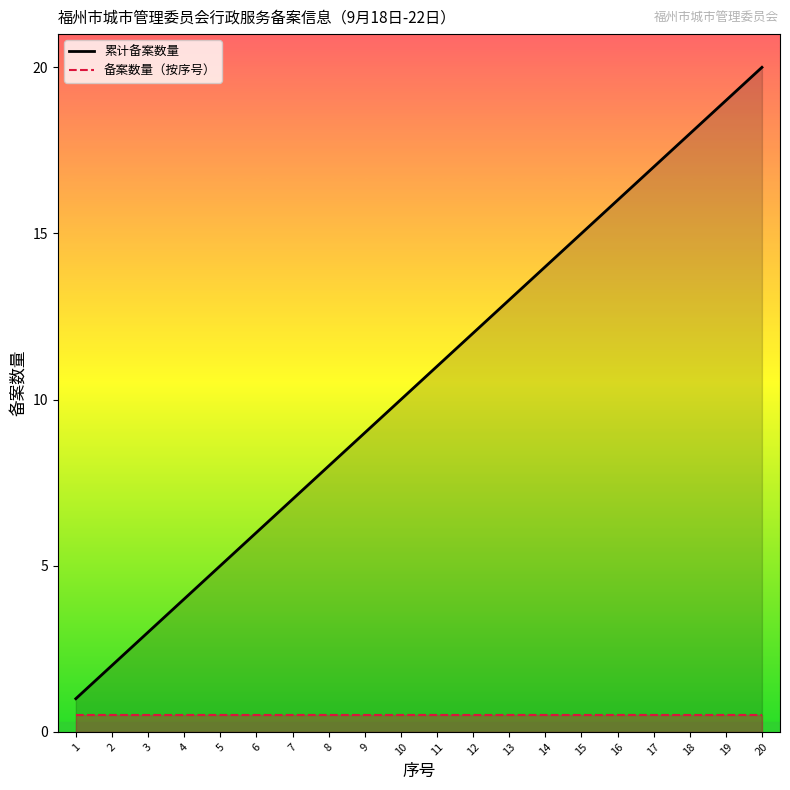

True or false: 备案数量（按序号） has a value of 0.5 at 15.

True